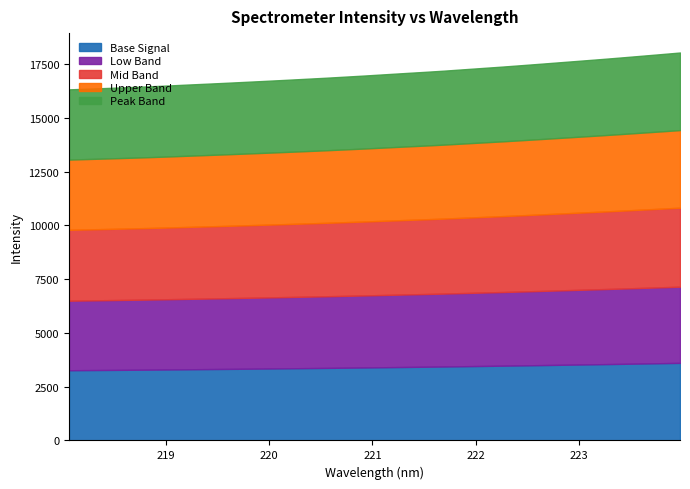

What is the sum of all values?

139568.0